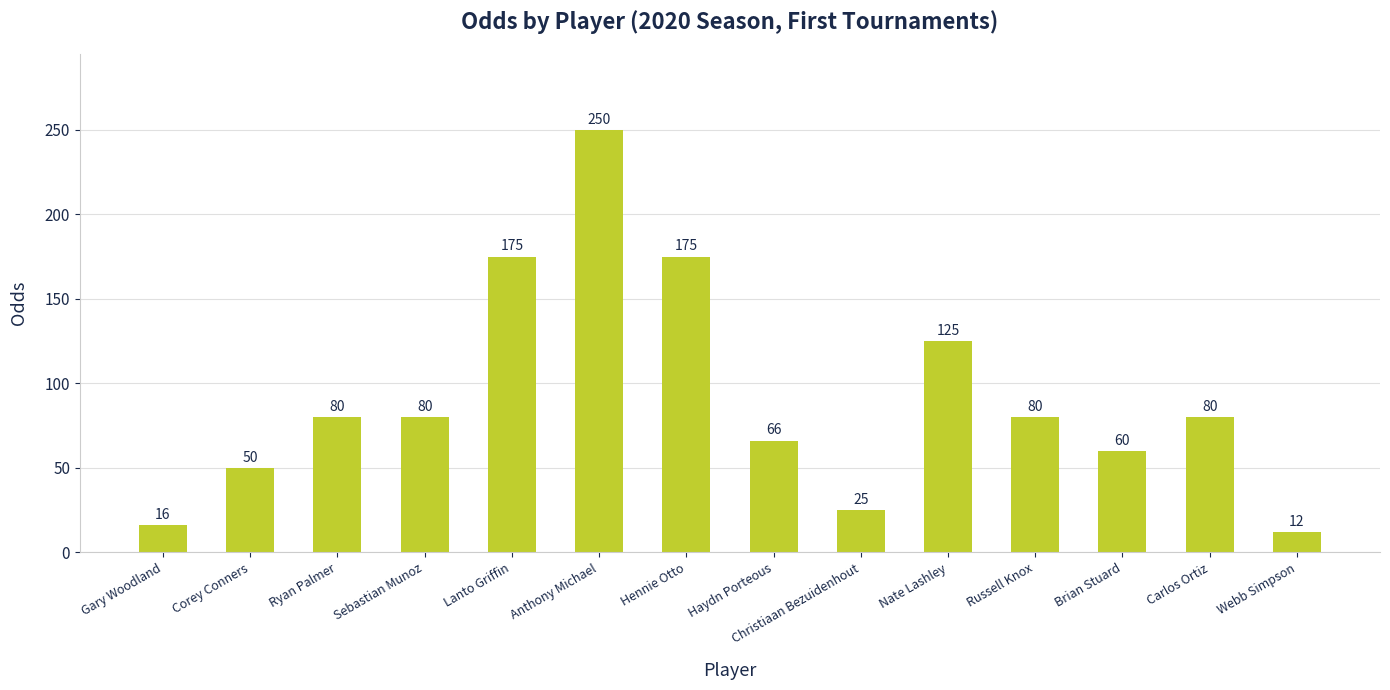

What is the approximate value at Anthony Michael?

250